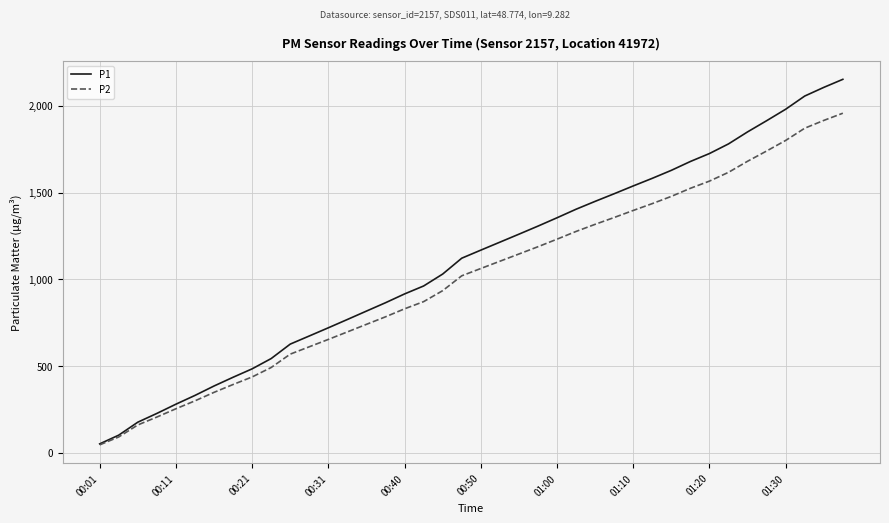

Which series has the widest spread of values?

P1